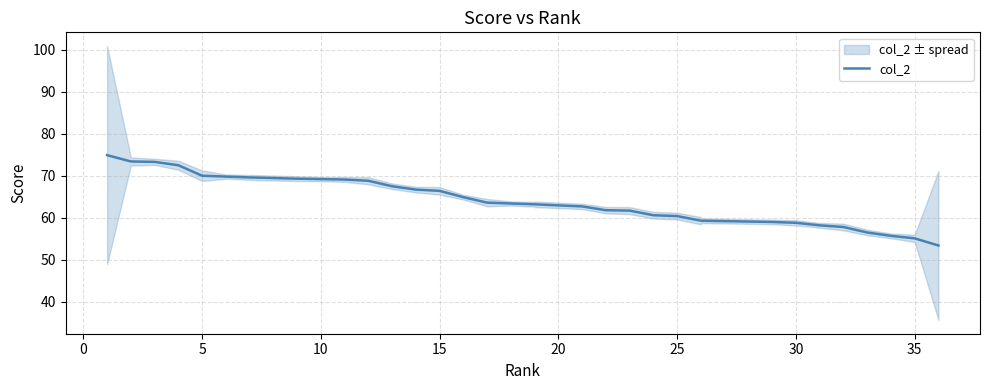

How many distinct data groups are displayed?

1